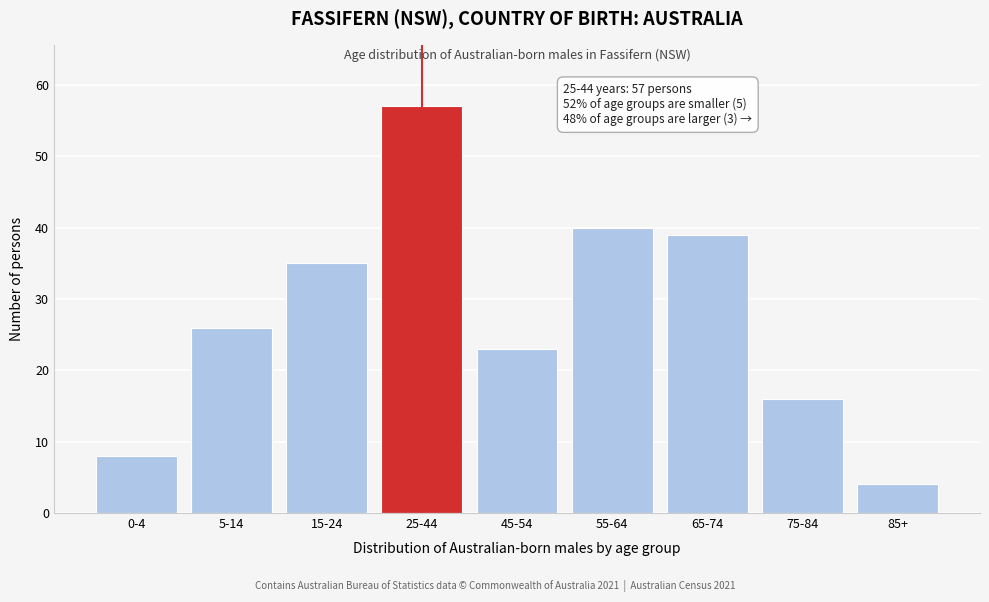

Reading left to right, transcribe all the data shown in this chart.

0-4=8	5-14=26	15-24=35	25-44=57	45-54=23	55-64=40	65-74=39	75-84=16	85+=4